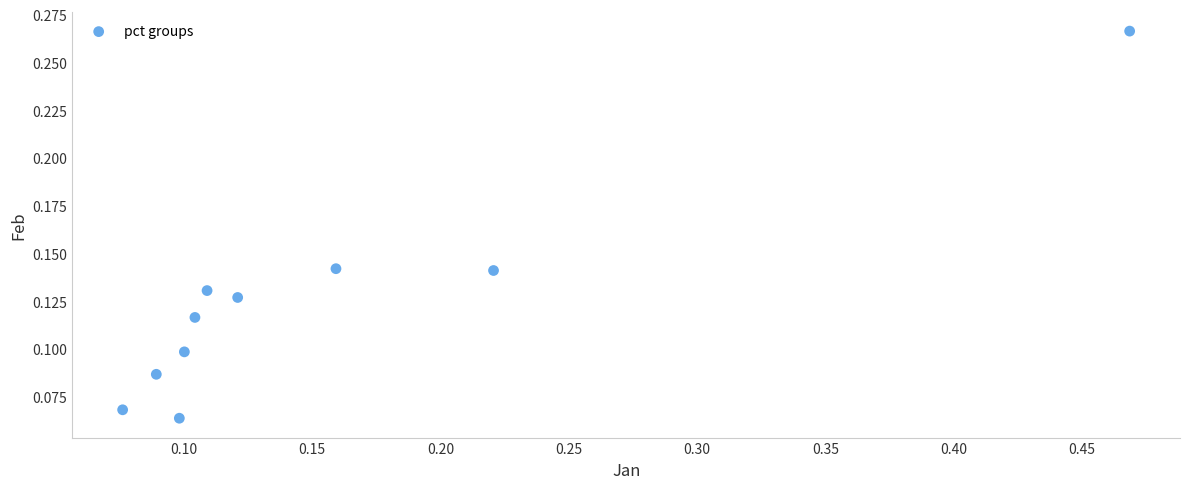

What is the range of X values (max minus min)?

0.4